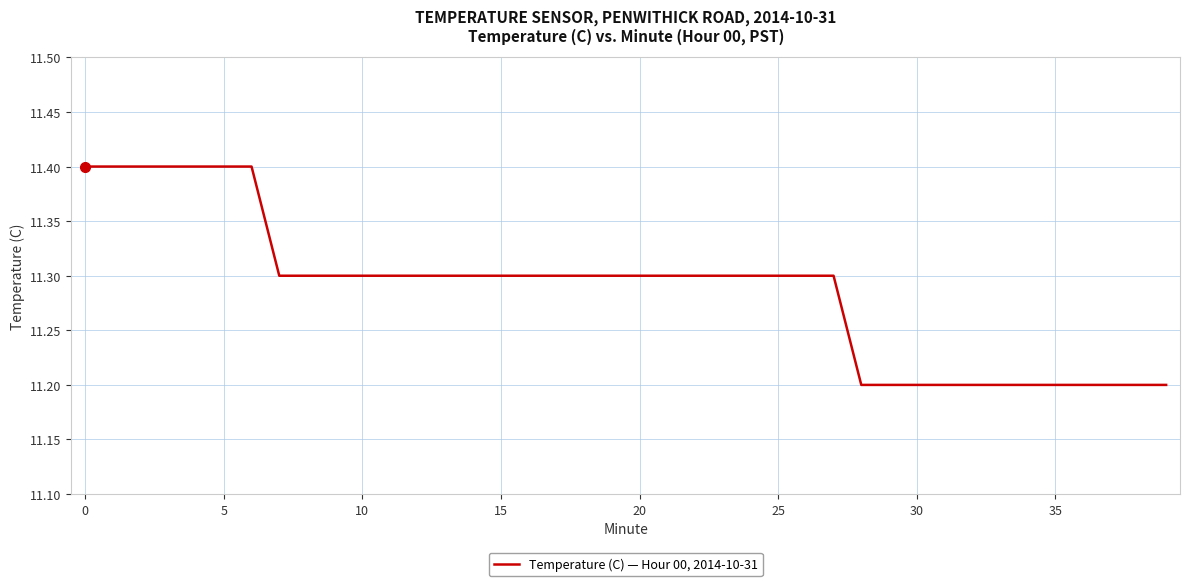

What is the maximum value shown in the chart?

11.4